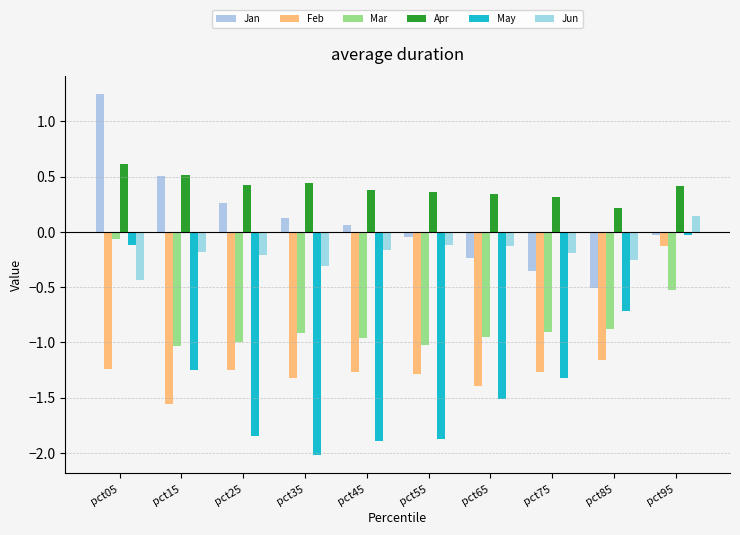

Reading left to right, what are all the values shown in this chart?

Jan: 1.2	0.5	0.3	0.1	0.1	-0.0	-0.2	-0.4	-0.5	-0.0
Feb: -1.2	-1.6	-1.2	-1.3	-1.3	-1.3	-1.4	-1.3	-1.2	-0.1
Mar: -0.1	-1.0	-1.0	-0.9	-1.0	-1.0	-1.0	-0.9	-0.9	-0.5
Apr: 0.6	0.5	0.4	0.4	0.4	0.4	0.3	0.3	0.2	0.4
May: -0.1	-1.2	-1.8	-2.0	-1.9	-1.9	-1.5	-1.3	-0.7	-0.0
Jun: -0.4	-0.2	-0.2	-0.3	-0.2	-0.1	-0.1	-0.2	-0.3	0.1